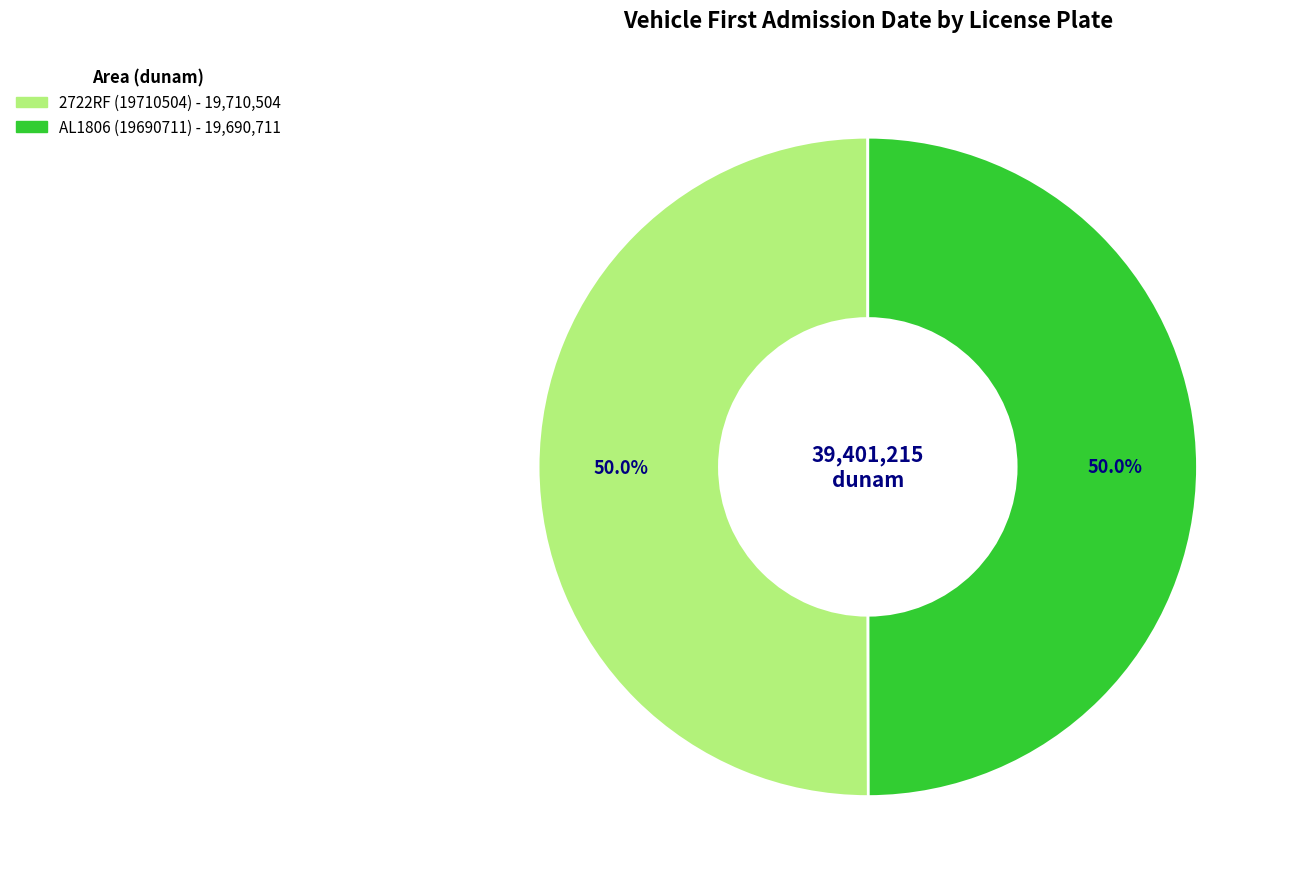

How many slices are in this pie chart?

2